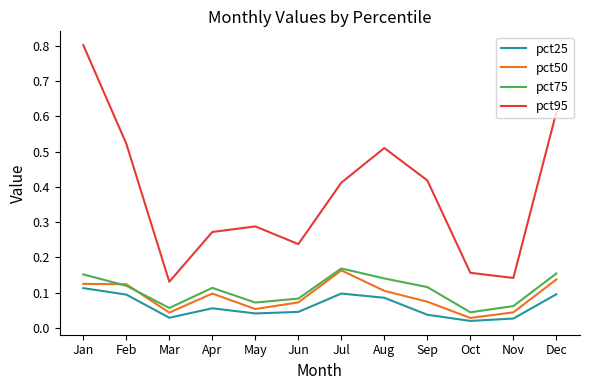

What is the greatest value displayed?

0.8